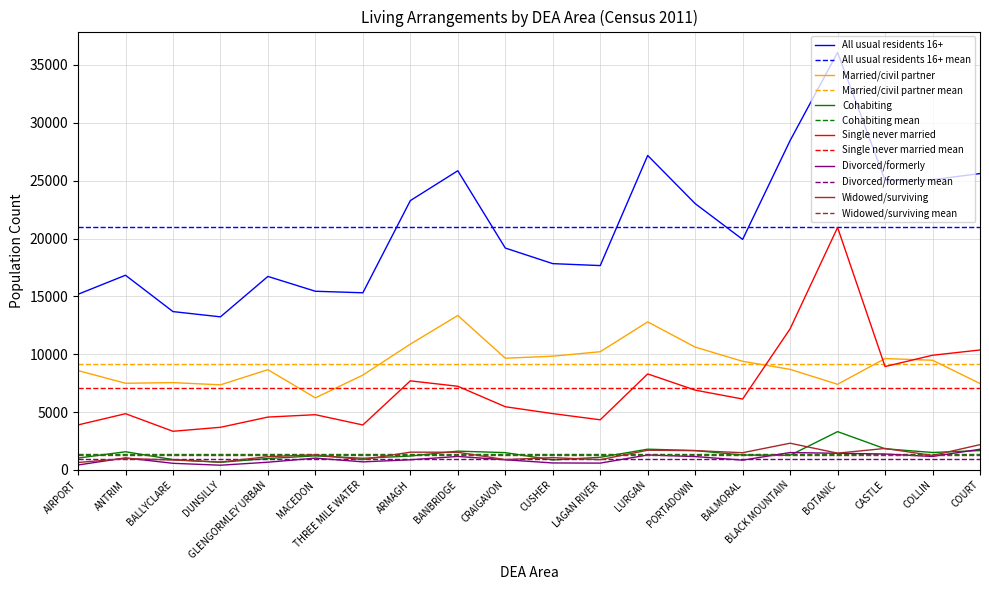

The value of Married/civil partner mean at THREE MILE WATER is 9172.9. True or false?

True